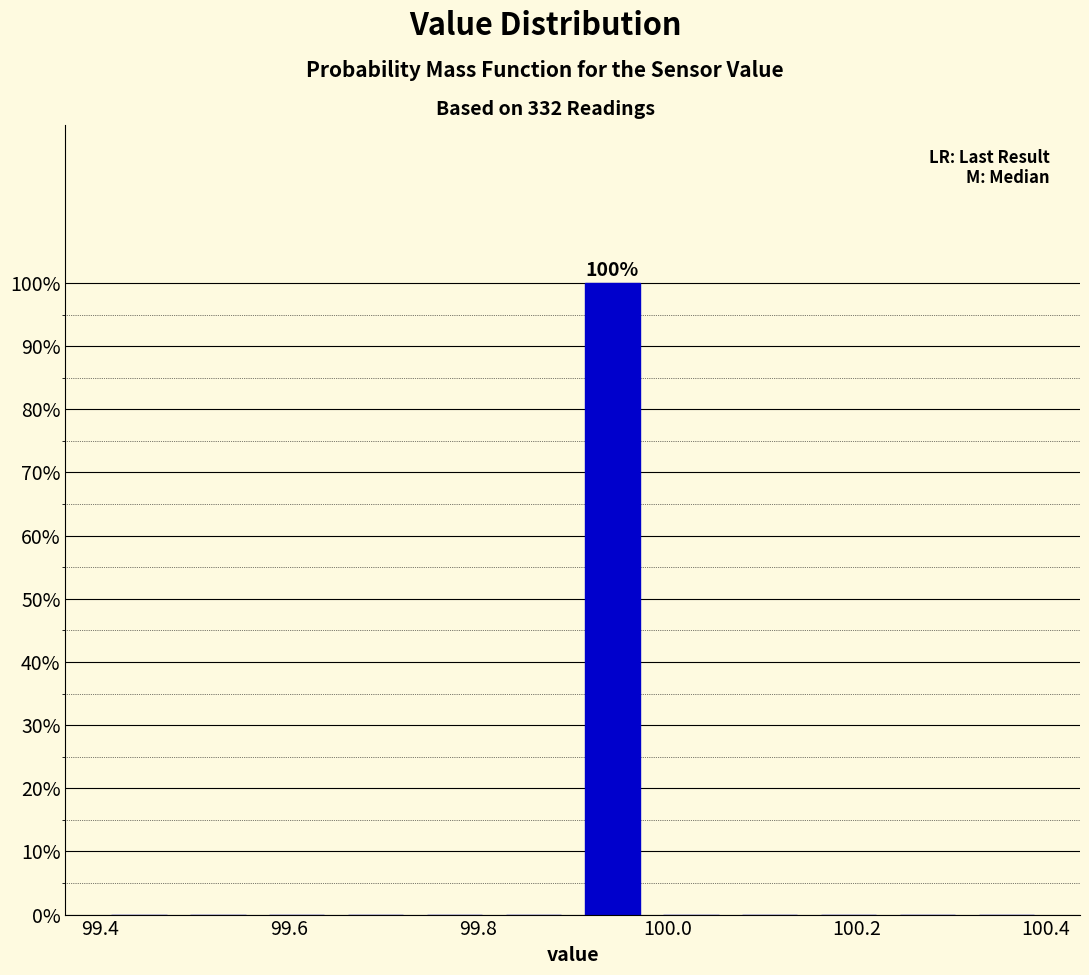

Which range on the x-axis has the tallest bar?

99.90 to 99.98